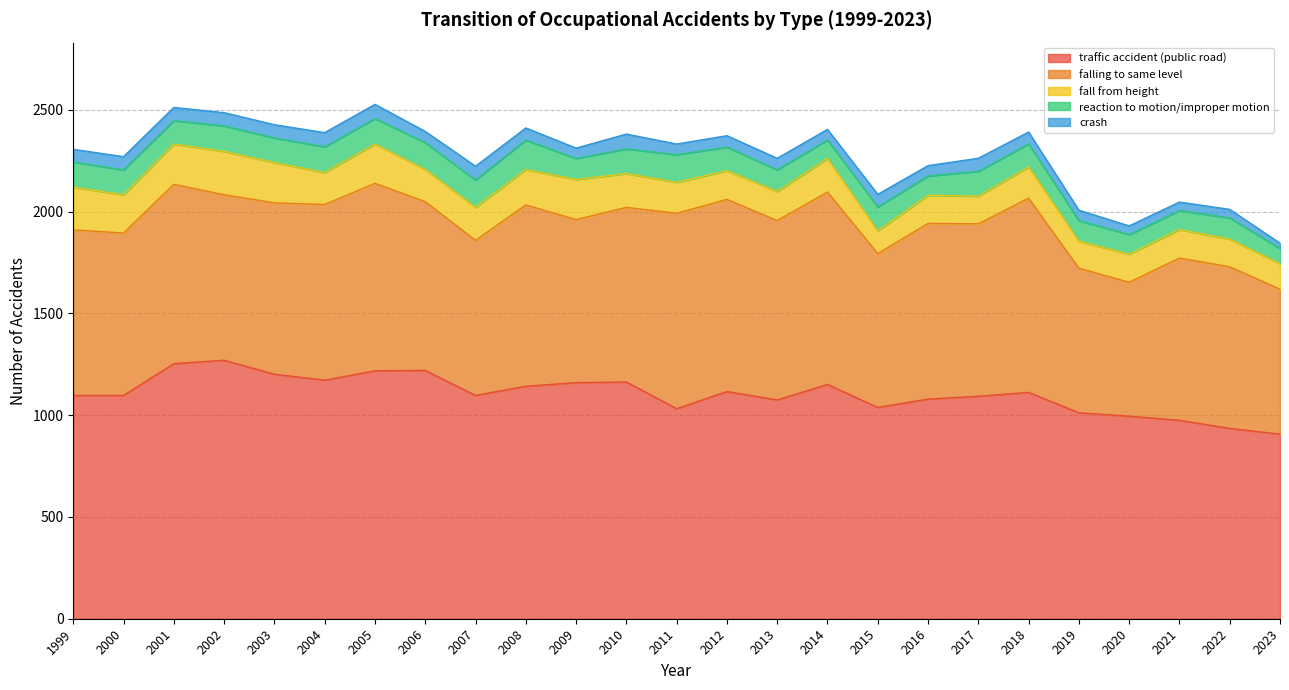

Between 1999 and 2022, which is larger?

1999